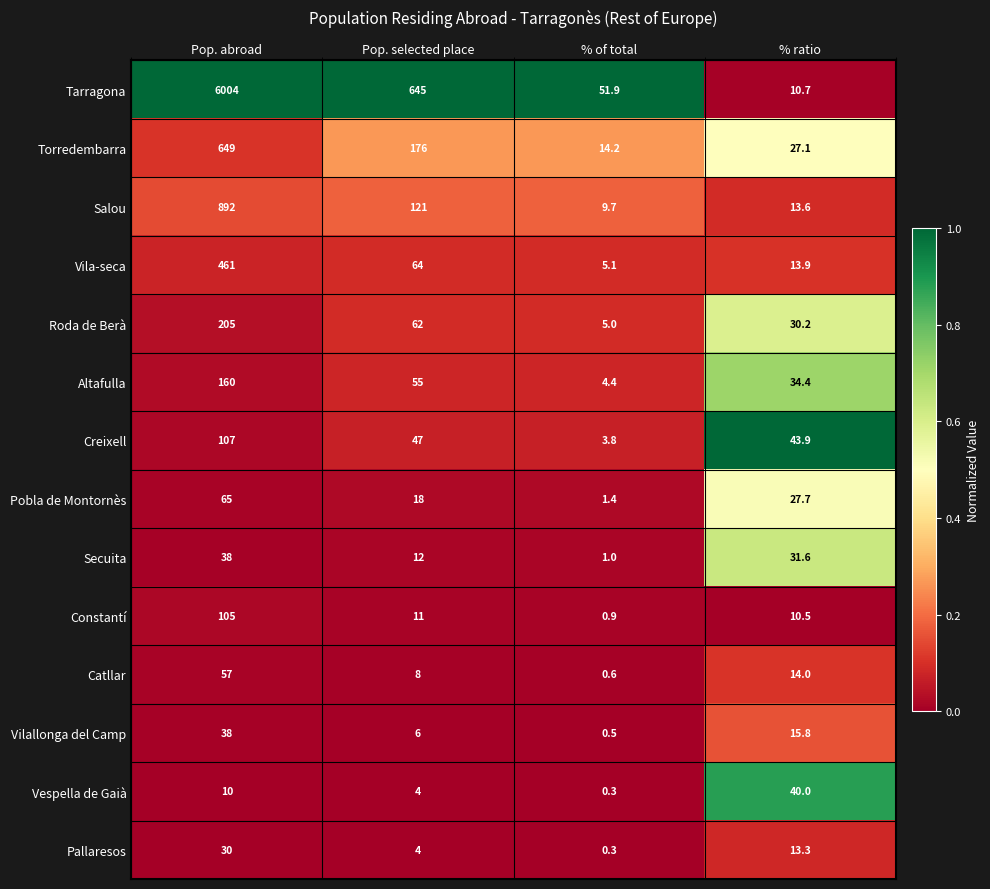

What value does the Creixell series have at Pop. abroad?

107.0